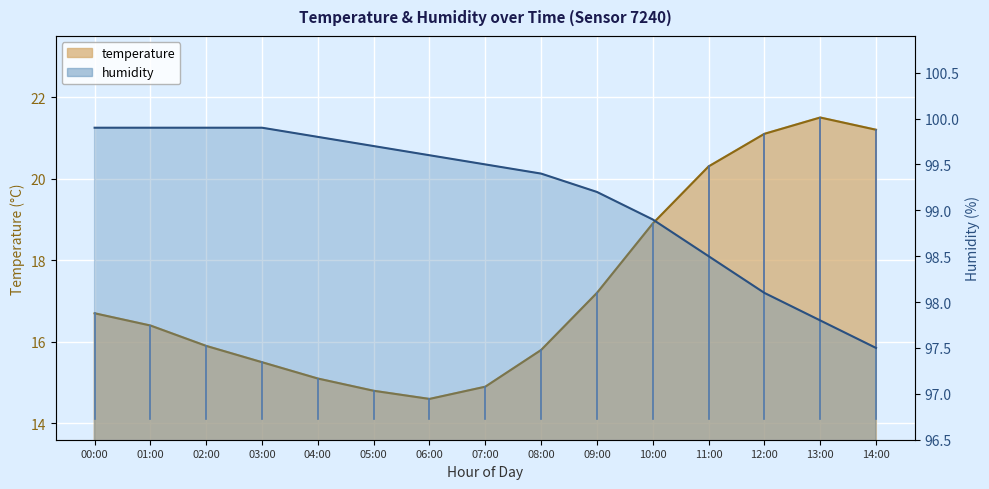

At which category does temperature reach its first local peak?

13:00